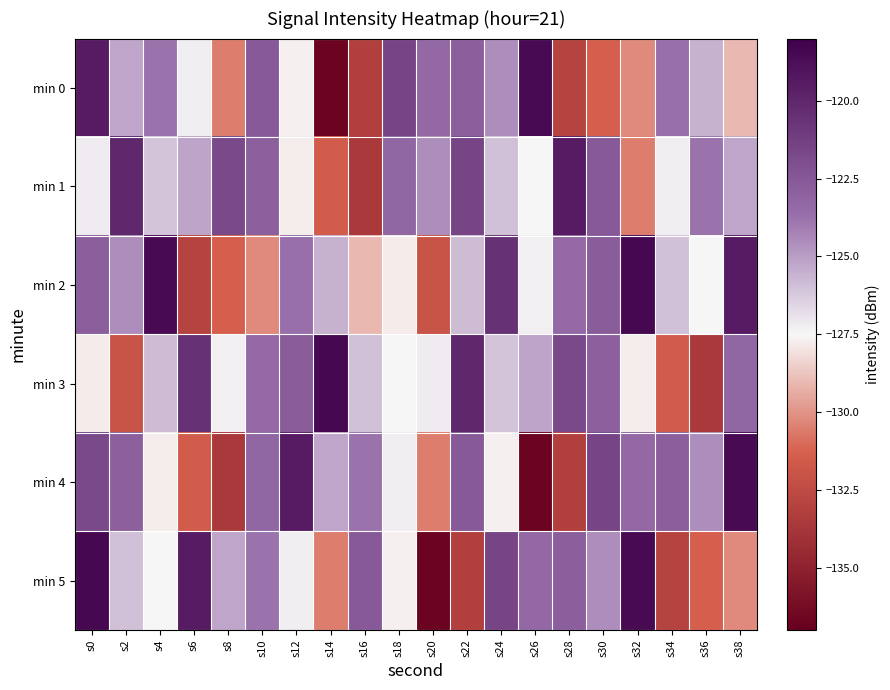

Reading left to right, list all the values displayed in this chart.

min 0: s0=-119.4	s2=-125.2	s4=-123.8	s6=-127.3	s8=-130.6	s10=-122.6	s12=-127.7	s14=-136.7	s16=-133.2	s18=-121.5	s20=-123.3	s22=-122.9	s24=-124.5	s26=-118.5	s28=-133.0	s30=-131.4	s32=-130.2	s34=-123.7	s36=-125.5	s38=-129.0
min 1: s0=-127.2	s2=-120.0	s4=-126.1	s6=-125.2	s8=-121.7	s10=-122.9	s12=-127.8	s14=-131.5	s16=-133.6	s18=-123.2	s20=-124.5	s22=-121.5	s24=-126.0	s26=-127.5	s28=-119.4	s30=-122.6	s32=-130.6	s34=-127.3	s36=-123.8	s38=-125.2
min 2: s0=-122.9	s2=-124.5	s4=-118.5	s6=-133.0	s8=-131.4	s10=-130.2	s12=-123.7	s14=-125.5	s16=-129.0	s18=-127.8	s20=-132.0	s22=-125.8	s24=-120.5	s26=-127.3	s28=-123.4	s30=-122.7	s32=-118.4	s34=-126.0	s36=-127.5	s38=-119.4
min 3: s0=-127.8	s2=-132.0	s4=-125.8	s6=-120.5	s8=-127.3	s10=-123.4	s12=-122.7	s14=-118.4	s16=-126.0	s18=-127.5	s20=-127.2	s22=-120.0	s24=-126.1	s26=-125.2	s28=-121.7	s30=-122.9	s32=-127.8	s34=-131.5	s36=-133.6	s38=-123.2
min 4: s0=-121.7	s2=-122.9	s4=-127.8	s6=-131.5	s8=-133.6	s10=-123.2	s12=-119.4	s14=-125.2	s16=-123.8	s18=-127.3	s20=-130.6	s22=-122.6	s24=-127.7	s26=-136.7	s28=-133.2	s30=-121.5	s32=-123.3	s34=-122.9	s36=-124.5	s38=-118.5
min 5: s0=-118.4	s2=-126.0	s4=-127.5	s6=-119.4	s8=-125.2	s10=-123.8	s12=-127.3	s14=-130.6	s16=-122.6	s18=-127.7	s20=-136.7	s22=-133.2	s24=-121.5	s26=-123.3	s28=-122.9	s30=-124.5	s32=-118.5	s34=-133.0	s36=-131.4	s38=-130.2